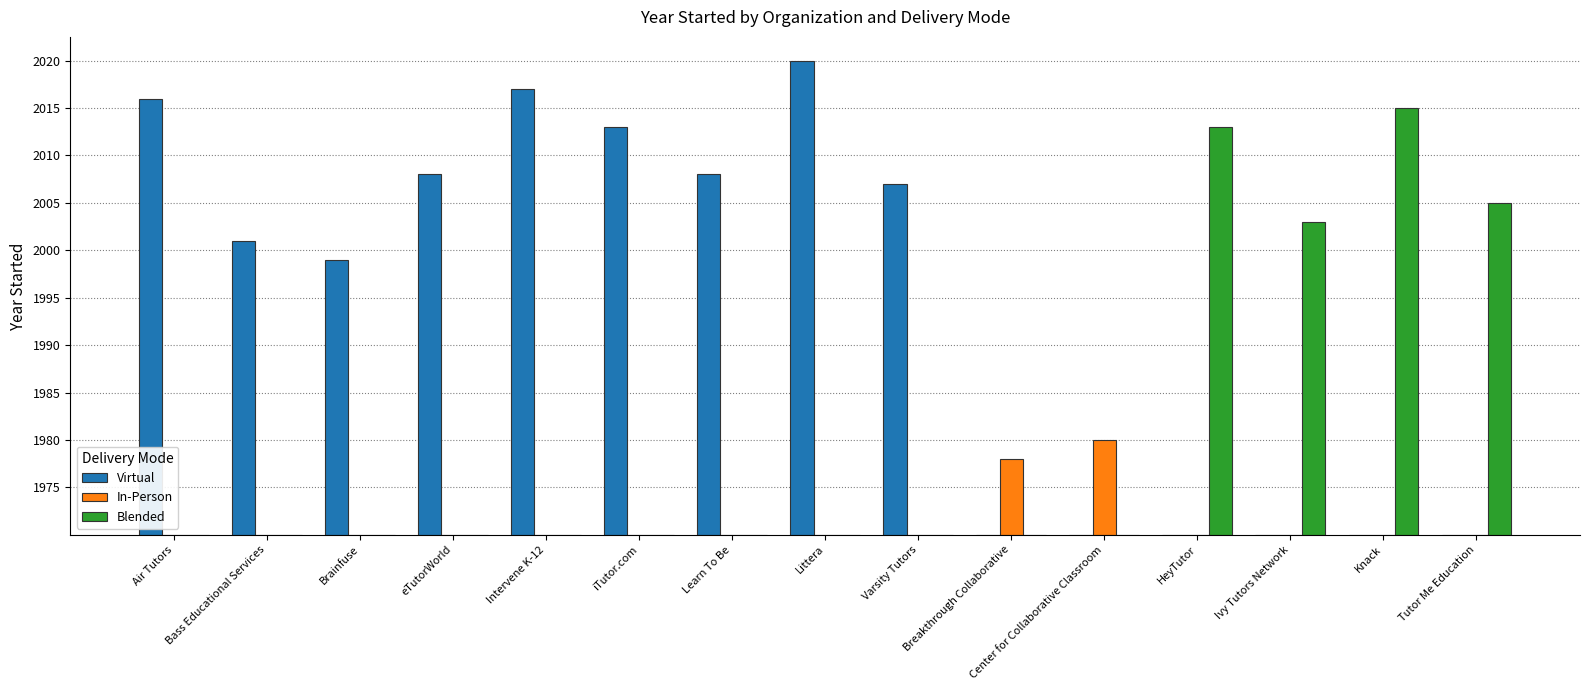

The Virtual series shows 0 at Center for Collaborative Classroom. True or false?

True